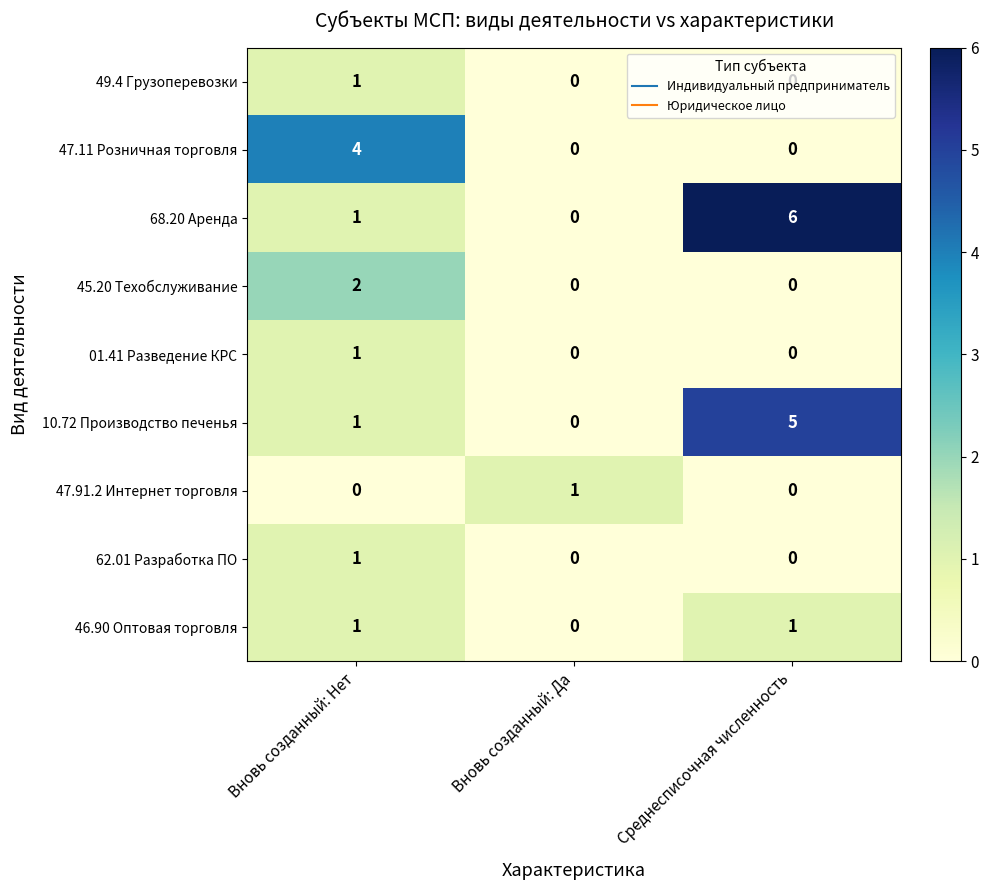

The value of 10.72 Производство печенья at Вновь созданный: Нет is 1. True or false?

True